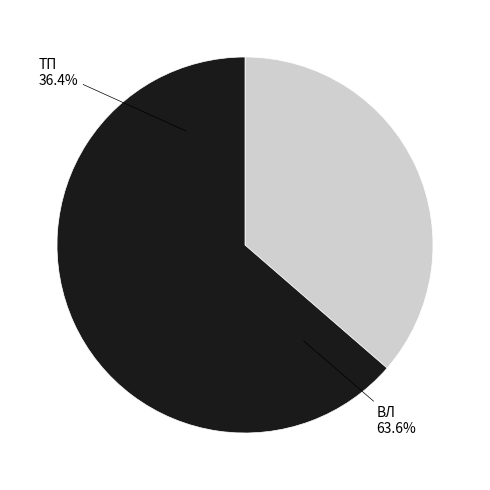

To the nearest percent, what is the difference between the largest and smallest slice percentages?

27%